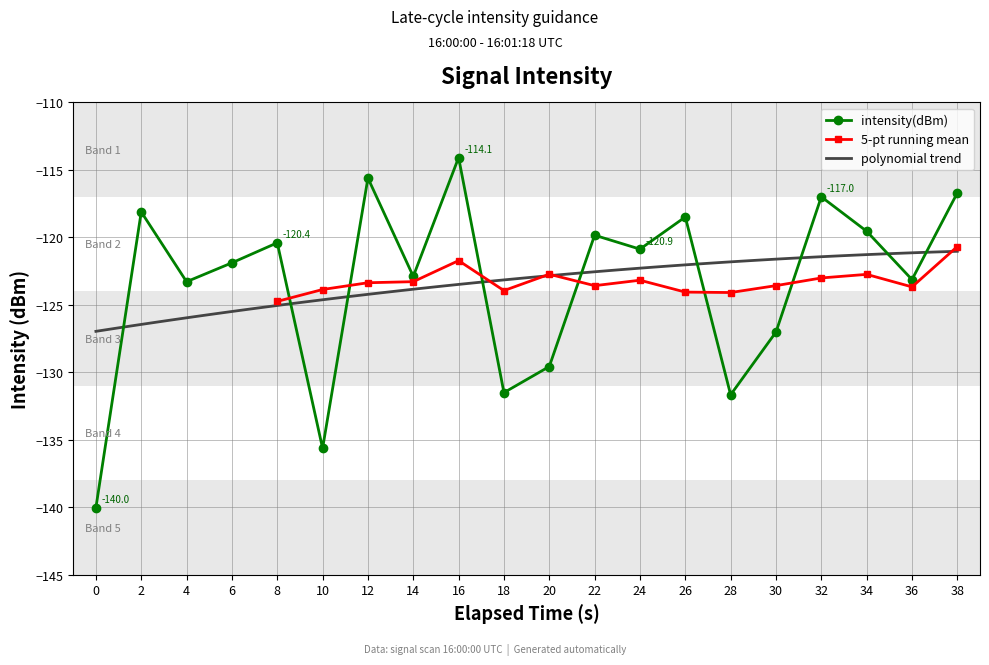

List the labels in order of value, smallest first.

0, 10, 28, 18, 20, 30, 4, 36, 14, 6, 24, 8, 22, 34, 26, 2, 32, 38, 12, 16